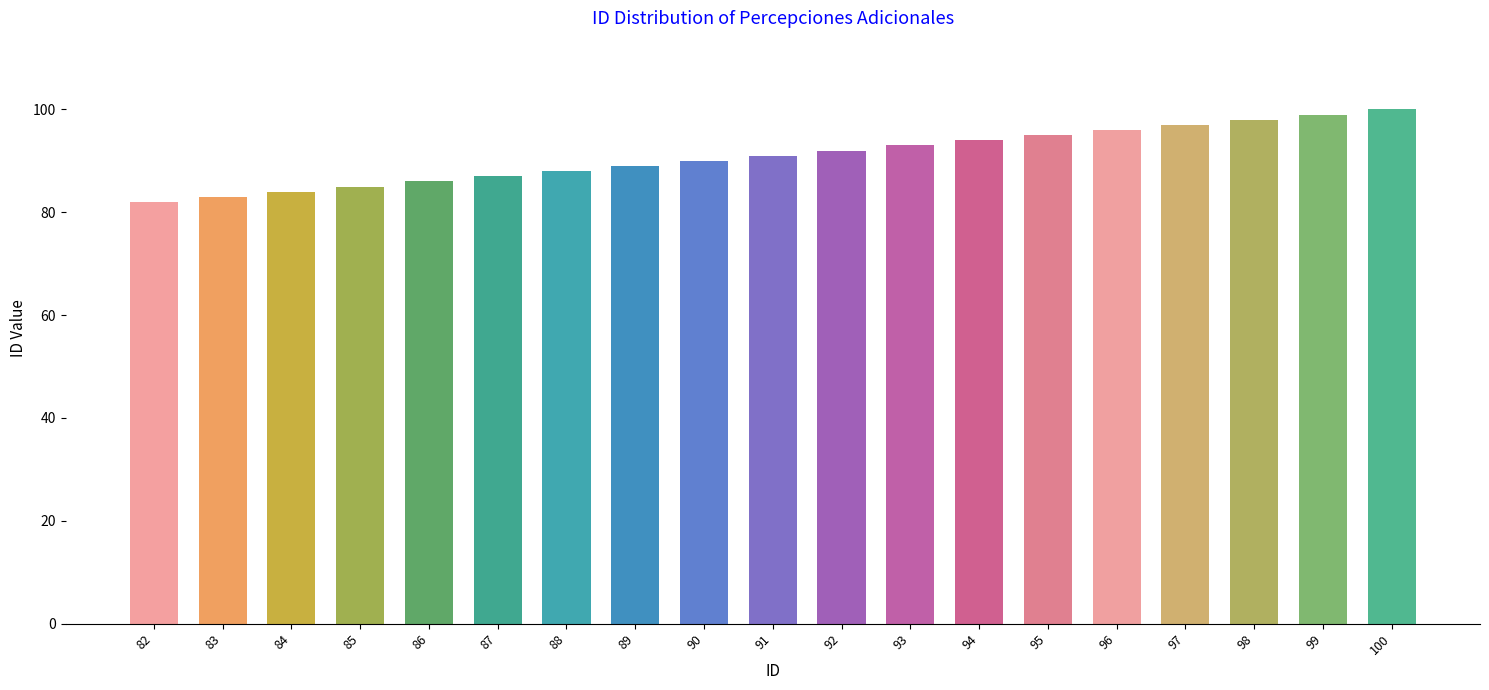

The chart shows a value of 127 at 90. True or false?

False